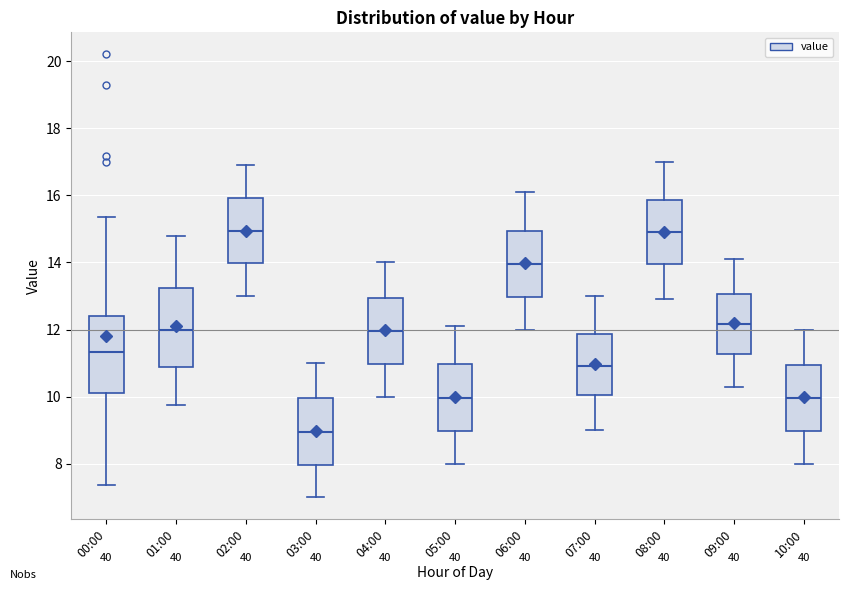

Where is the upper edge of the box for 06:00 on the y-axis? The values are not printed on the chart, so give them approximately, as read against the axis.

15.0